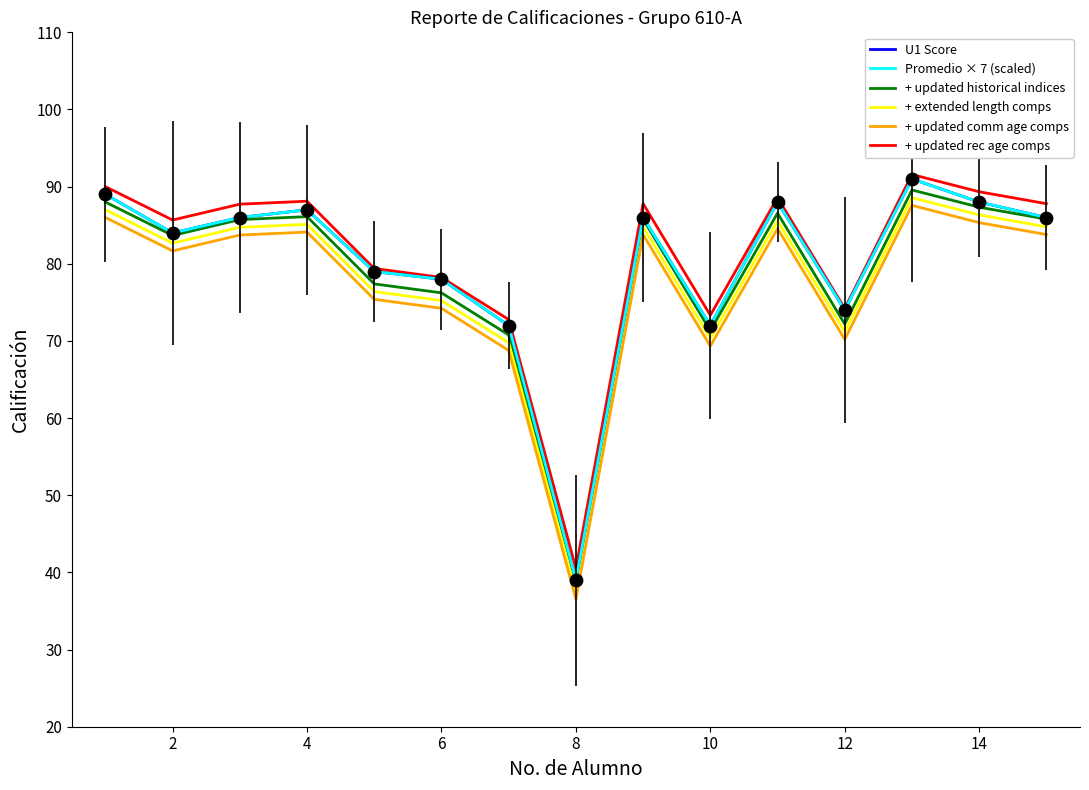

What are all the series names shown in the legend?

U1 Score, Promedio × 7 (scaled), + updated historical indices, + extended length comps, + updated comm age comps, + updated rec age comps